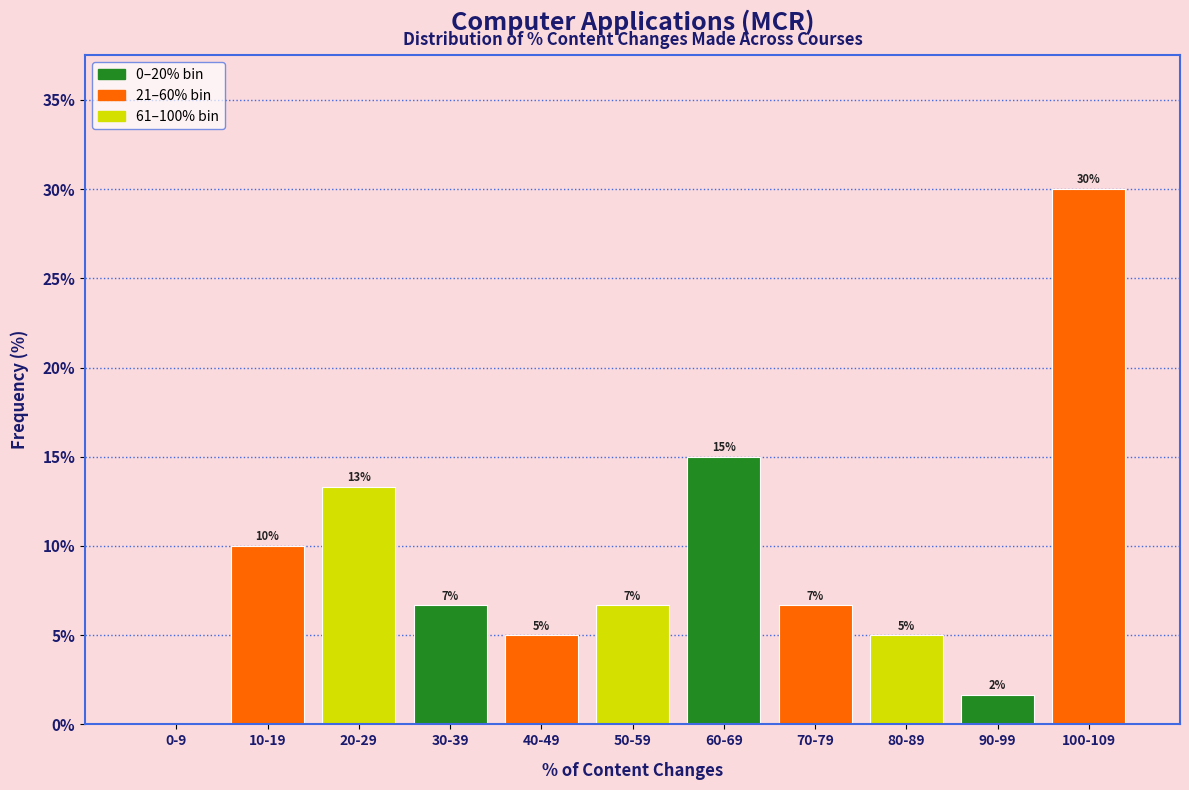

True or false: the data shows 10.0 at 10-19.

True